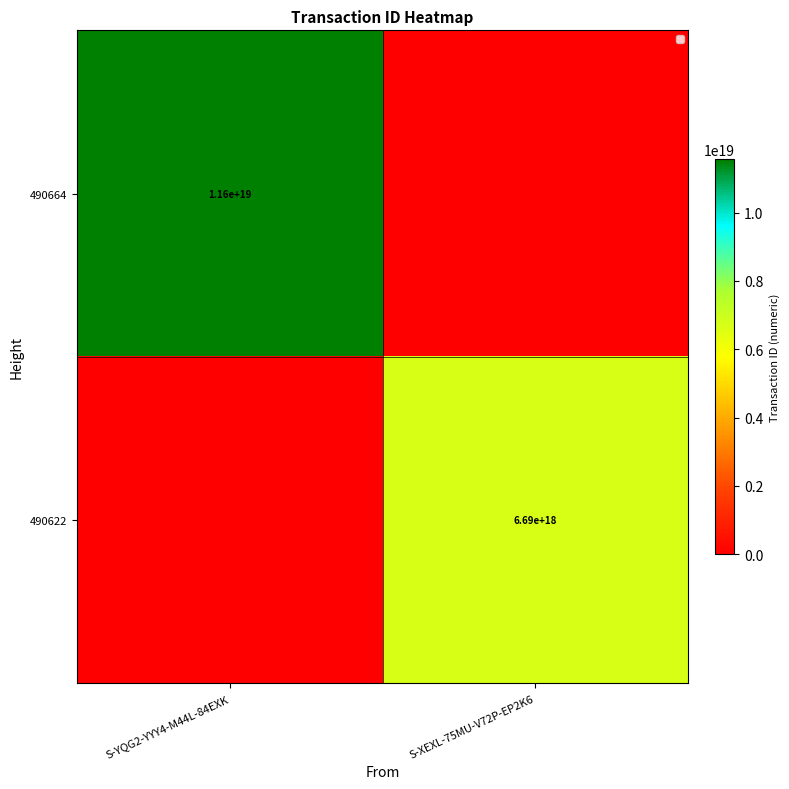

True or false: 490622 has a value of 2841610393272729600 at S-XEXL-75MU-V72P-EP2K6.

False